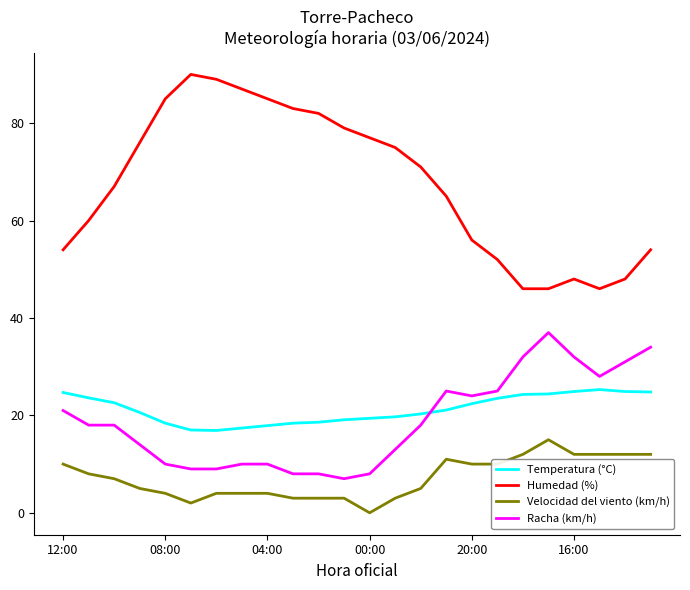

Which series has the largest range (max minus min)?

Humedad (%)